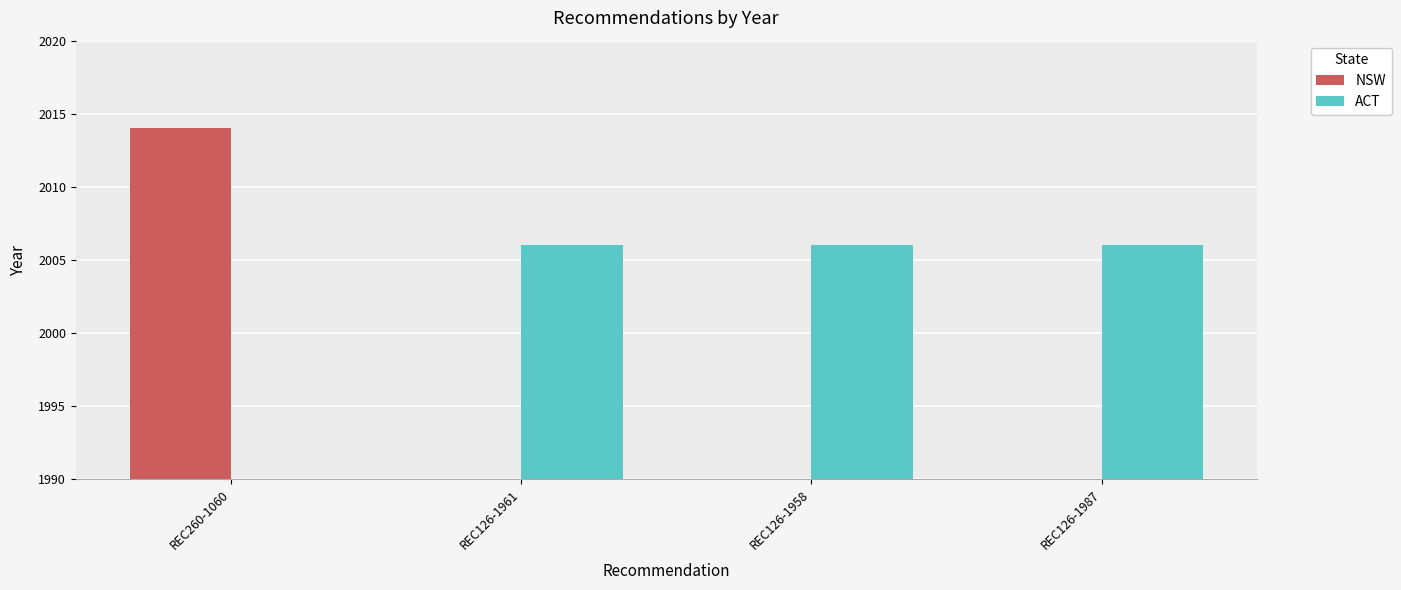

Rank the series at REC260-1060 from lowest to highest value.

ACT, NSW